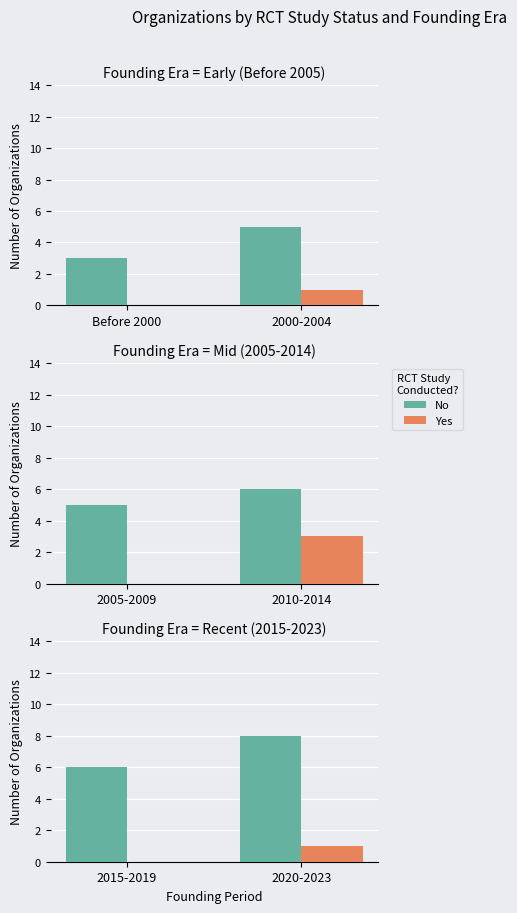

True or false: Yes has a value of 0 at 2015-2019.

False